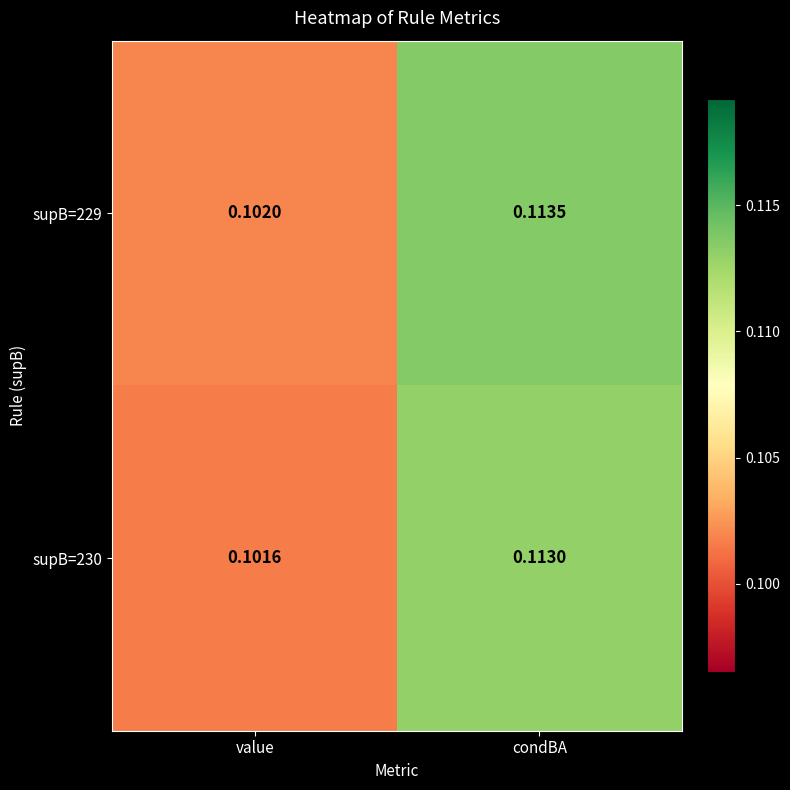

At which category is the sum across all series the highest?

condBA